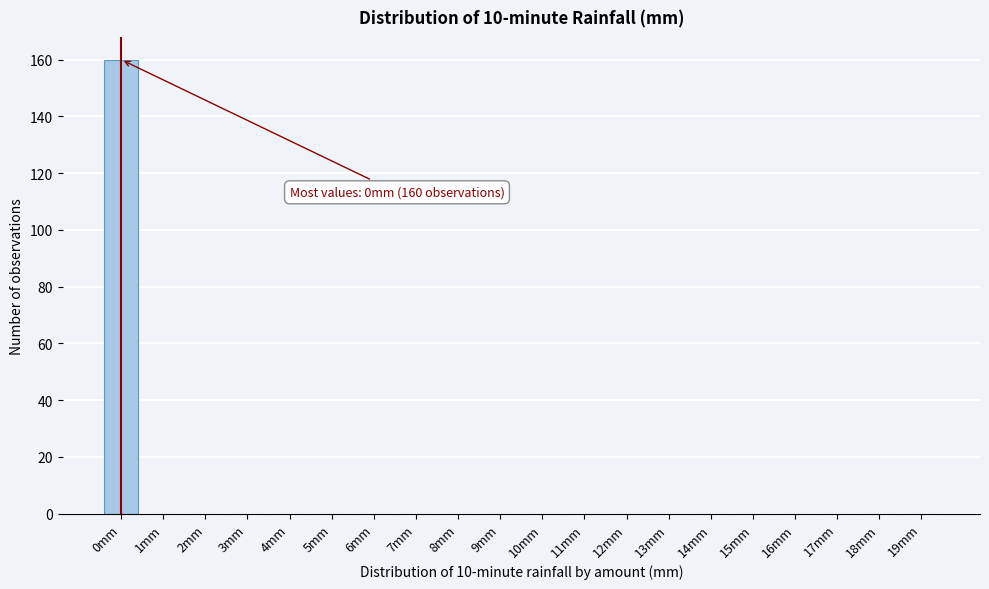

Reading left to right, extract all data points from this chart.

0mm=160	1mm=0	2mm=0	3mm=0	4mm=0	5mm=0	6mm=0	7mm=0	8mm=0	9mm=0	10mm=0	11mm=0	12mm=0	13mm=0	14mm=0	15mm=0	16mm=0	17mm=0	18mm=0	19mm=0